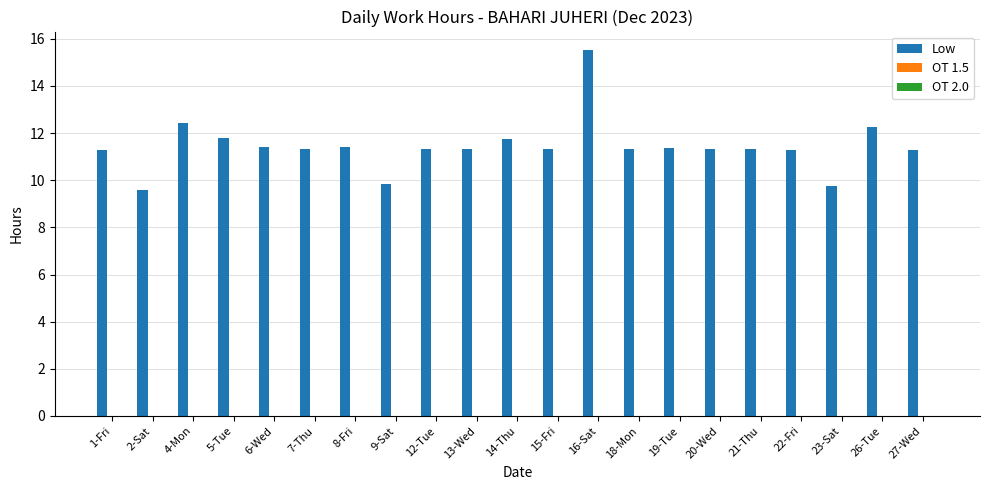

At which label does the data first exceed 11?

1-Fri